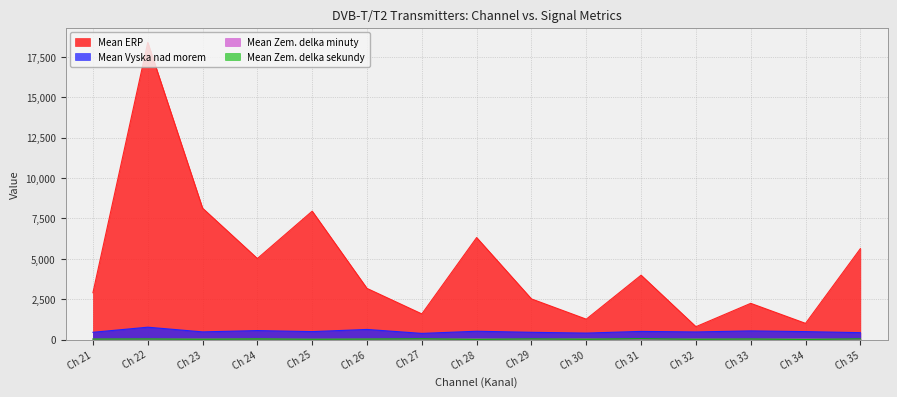

How many data points in Mean ERP are less than 3162?

7